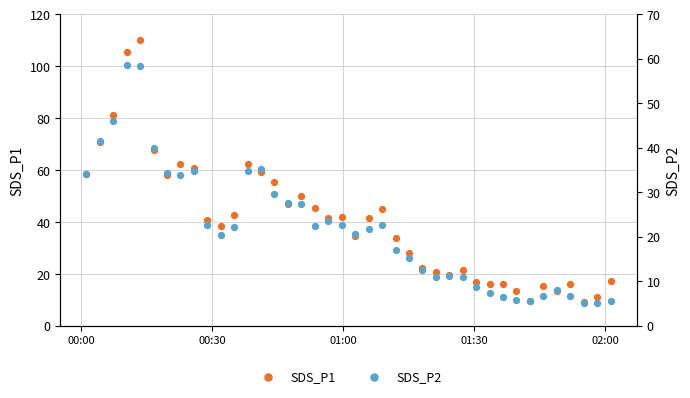

Which series has the widest spread of Y values?

SDS_P1